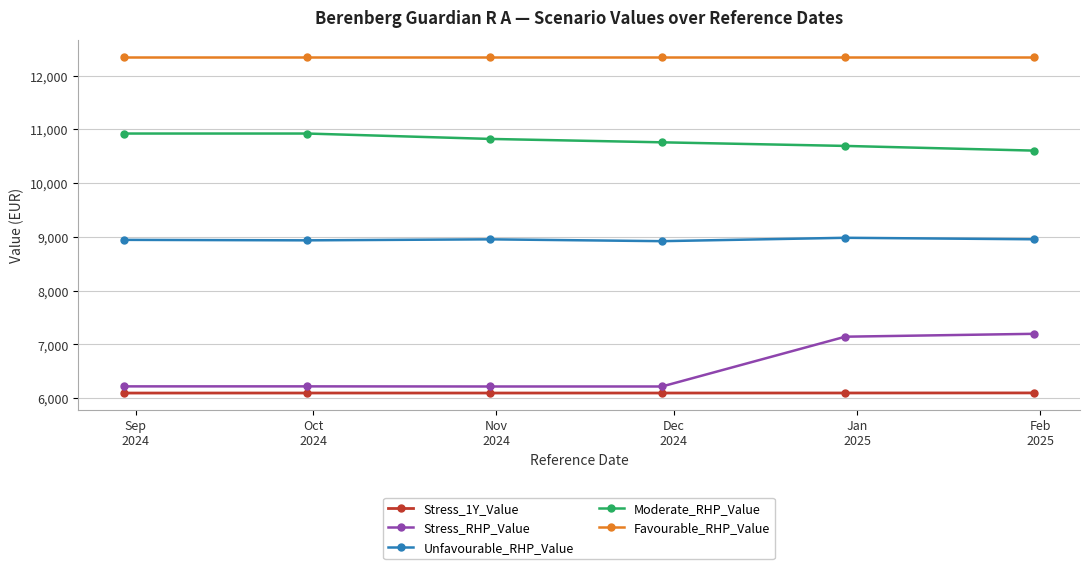

What is the lowest value of the Moderate_RHP_Value series?

10604.2